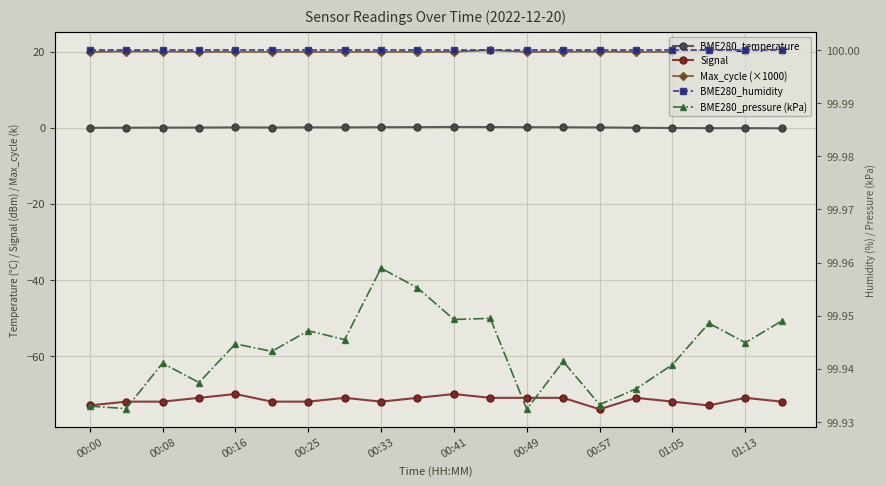

How many interior local valleys does the Signal series have?

3